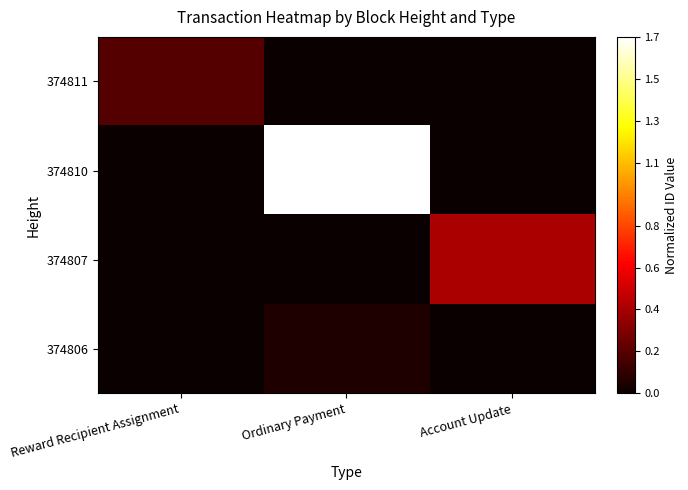

Rank the series by their maximum value, from highest to lowest.

374810, 374807, 374811, 374806